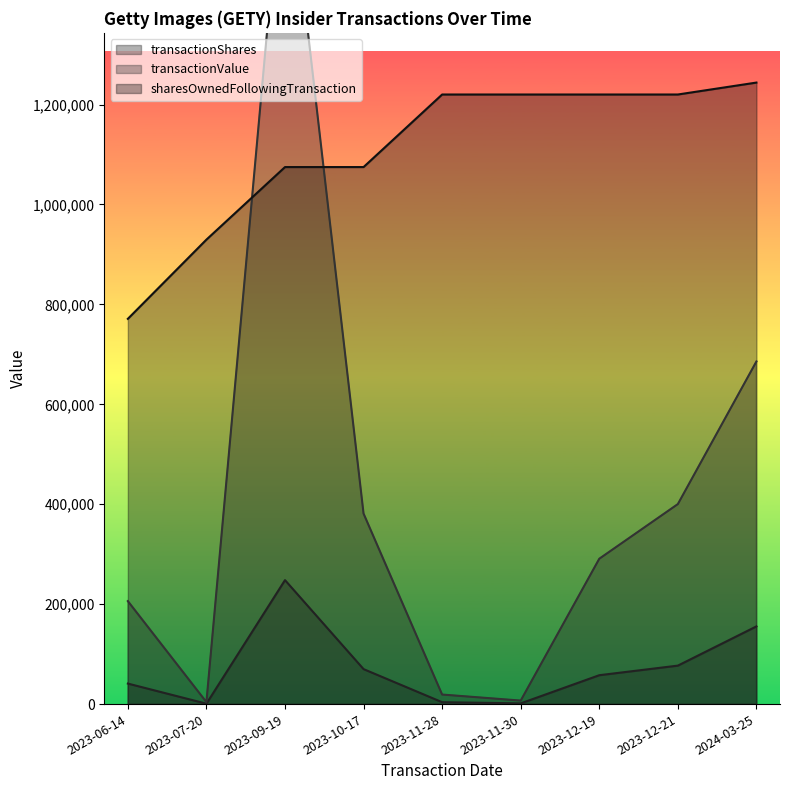

Which has a higher value, 2023-12-19 or 2023-09-19?

2023-09-19